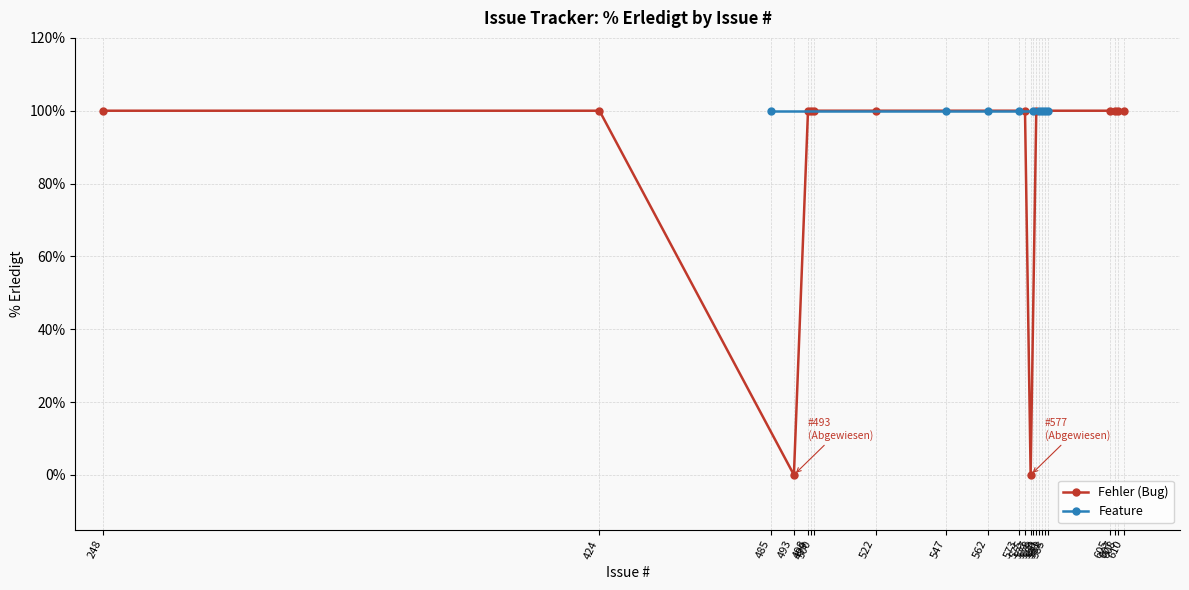

How many values are above zero?

21